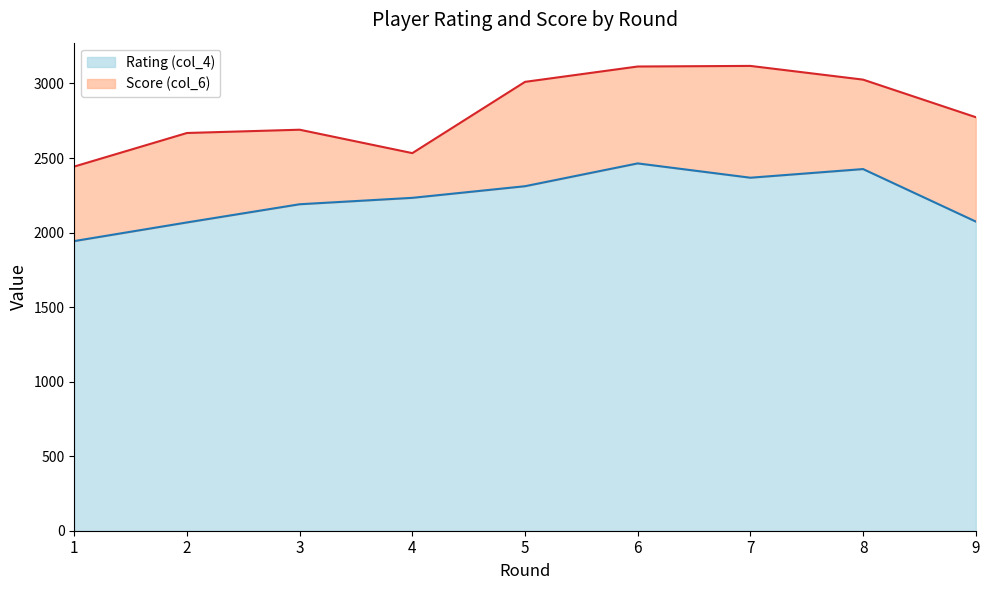

List the labels in order of value, smallest first.

1, 2, 9, 3, 4, 5, 7, 8, 6